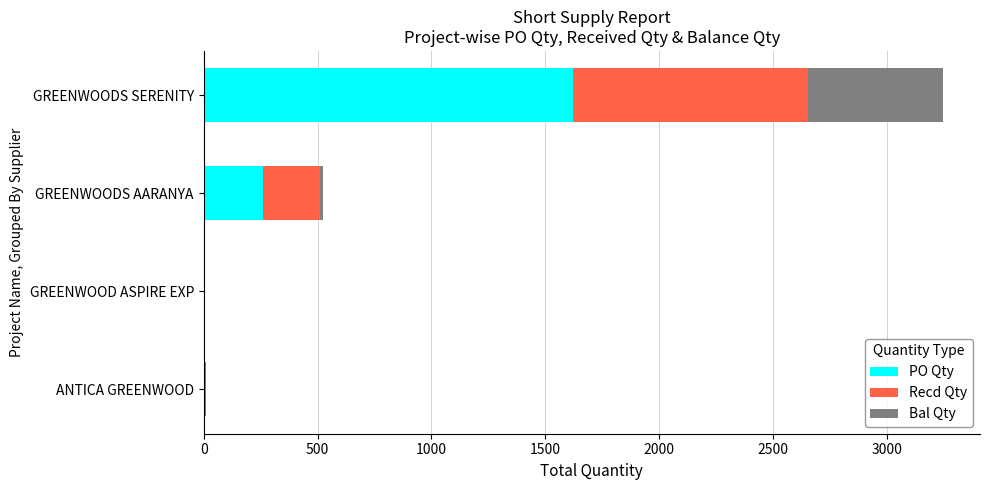

What is the highest value of the PO Qty series?

1623